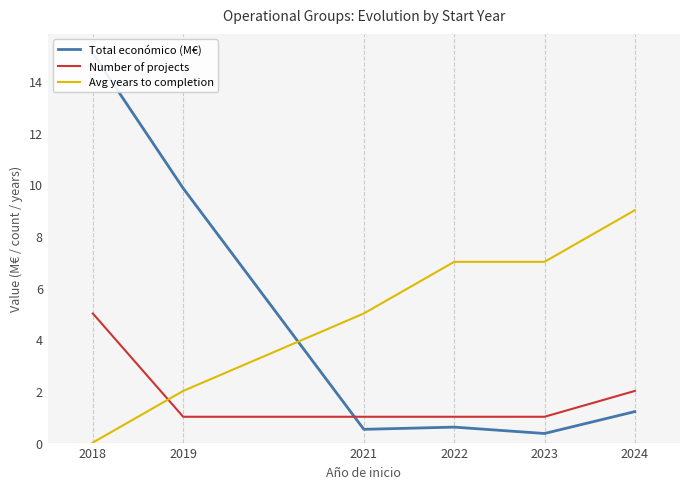

What is the highest value of the Avg years to completion series?

9